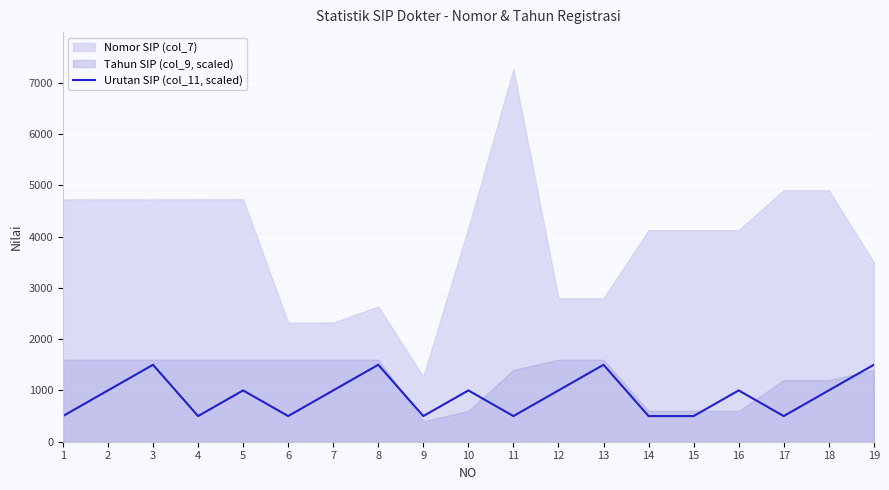

The value of Urutan SIP (col_11, scaled) at 4 is 793. True or false?

False